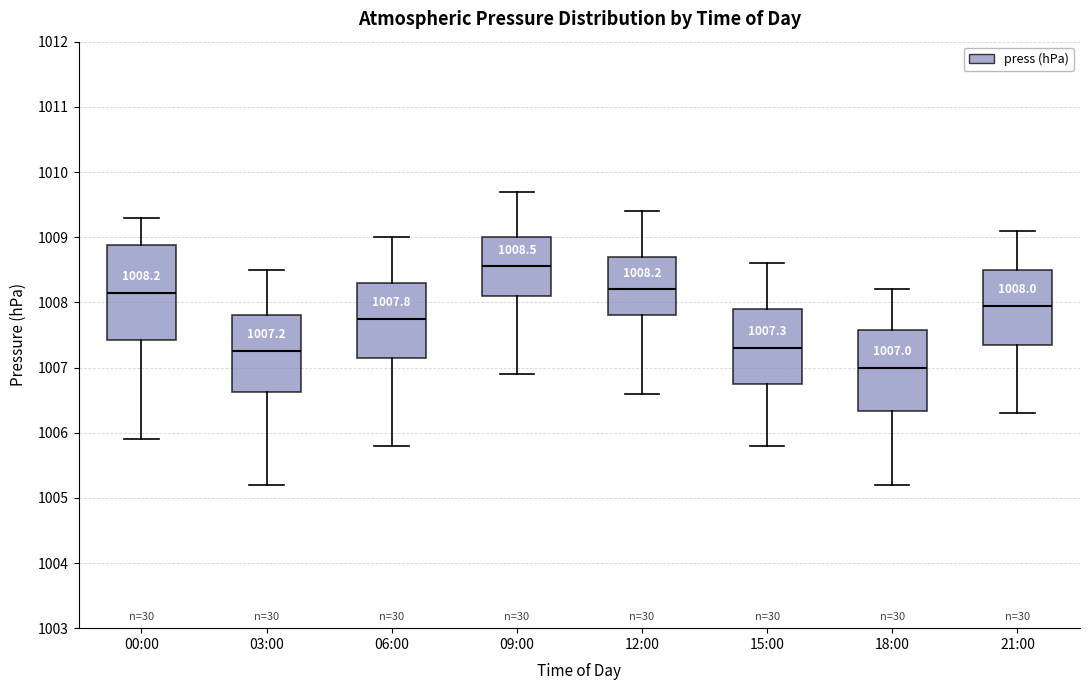

Which box's median line is the highest?

09:00